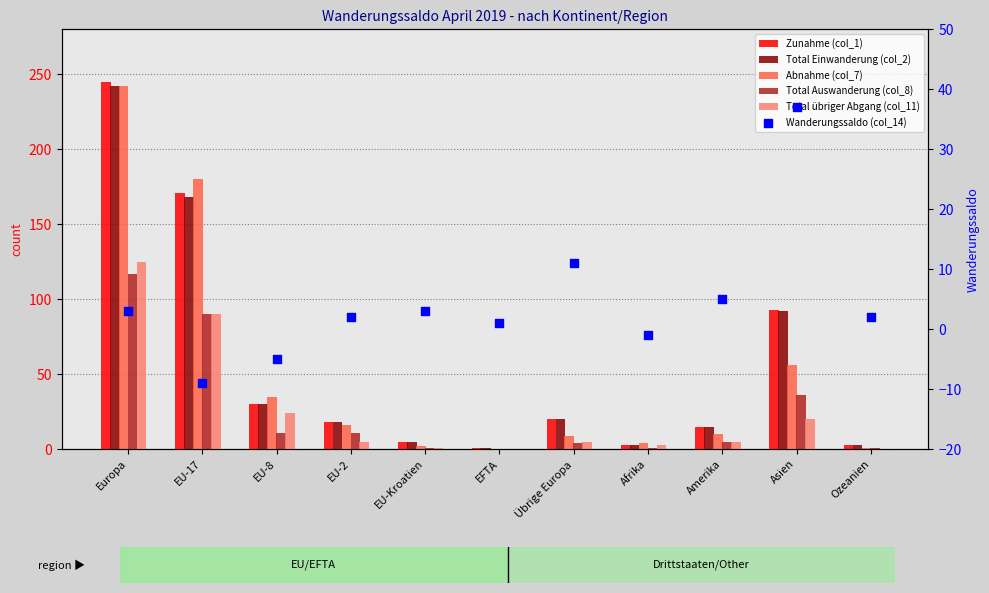

At how many categories does at least one series exceed 119?

2